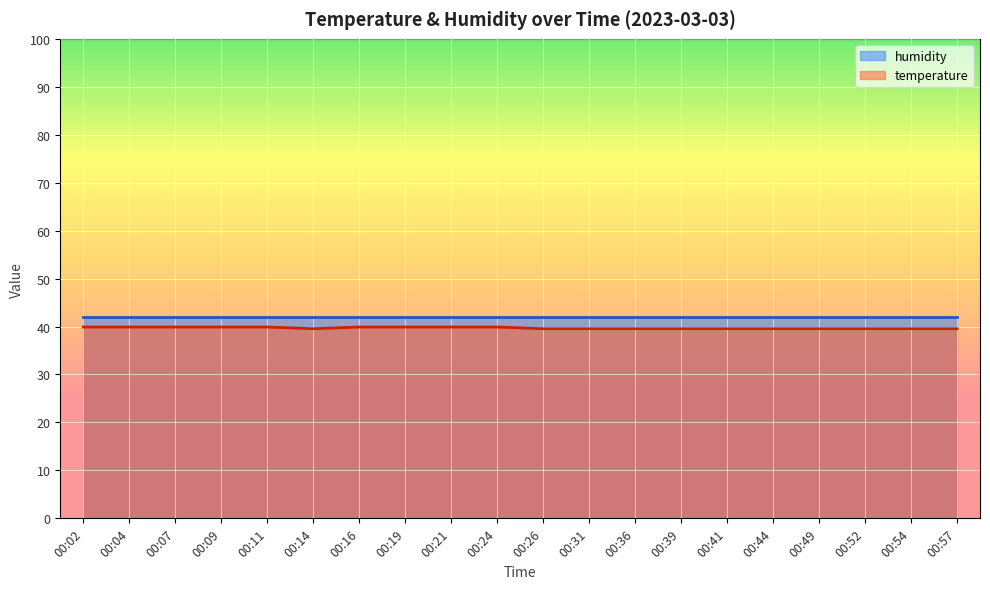

Which label corresponds to the largest value in the chart?

00:02